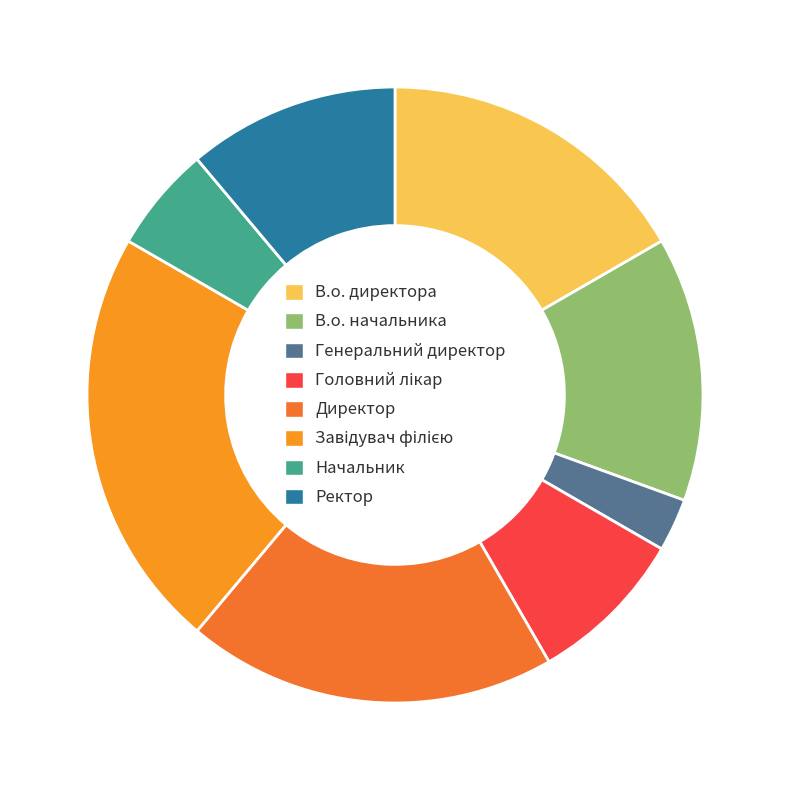

To the nearest percent, what portion does Головний лікар represent?

8%